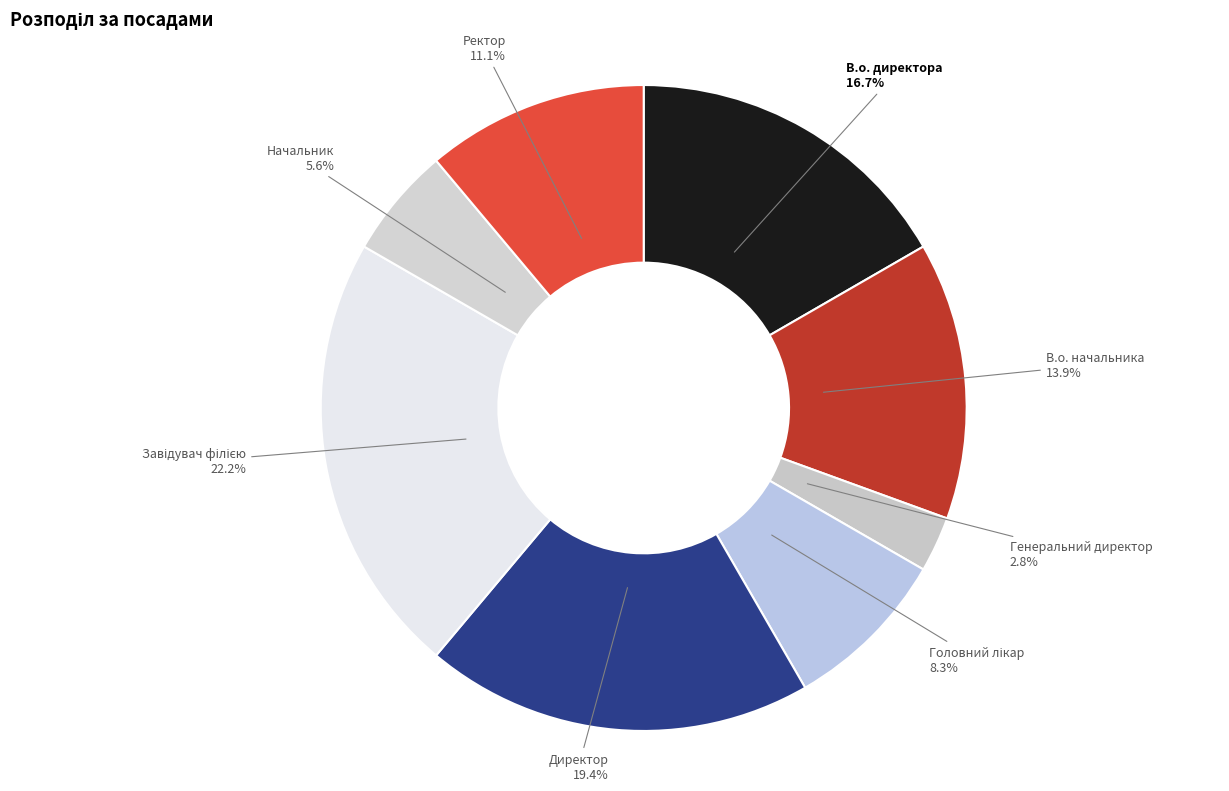

Rank the categories by value from highest to lowest.

Завідувач філією, Директор, В.о. директора, В.о. начальника, Ректор, Головний лікар, Начальник, Генеральний директор